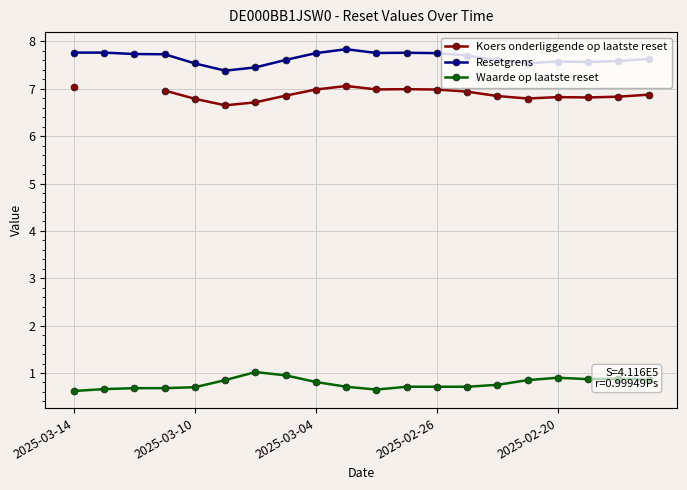

Rank the series by their maximum value, from highest to lowest.

Resetgrens, Koers onderliggende op laatste reset, Waarde op laatste reset